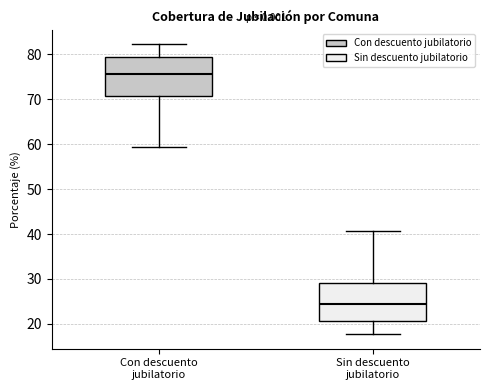

Reading left to right, transcribe this box plot: for each box, give where its median line is, the range the box spans, and where its two whiskers end, as read against the y-axis. The values are not printed on the chart, so give them approximately, as read against the axis.

Con descuento jubilatorio: median 76, box 71 to 79, whiskers 59 to 82
Sin descuento jubilatorio: median 24, box 21 to 29, whiskers 18 to 41